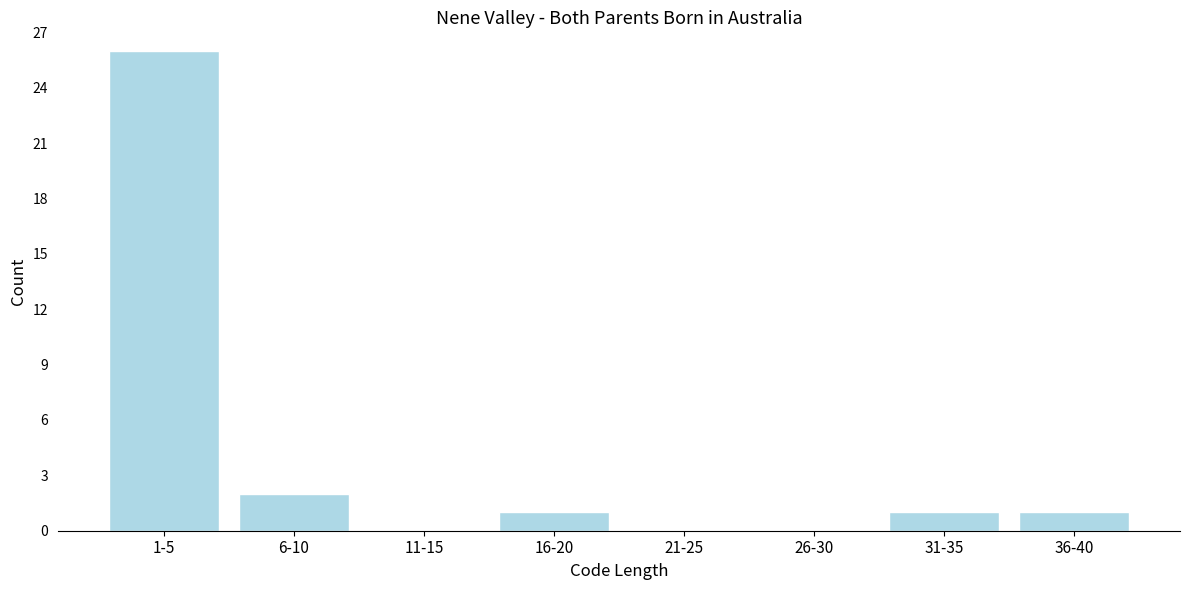

Reading right to left, transcribe all the data shown in this chart.

36-40=1	31-35=1	26-30=0	21-25=0	16-20=1	11-15=0	6-10=2	1-5=26